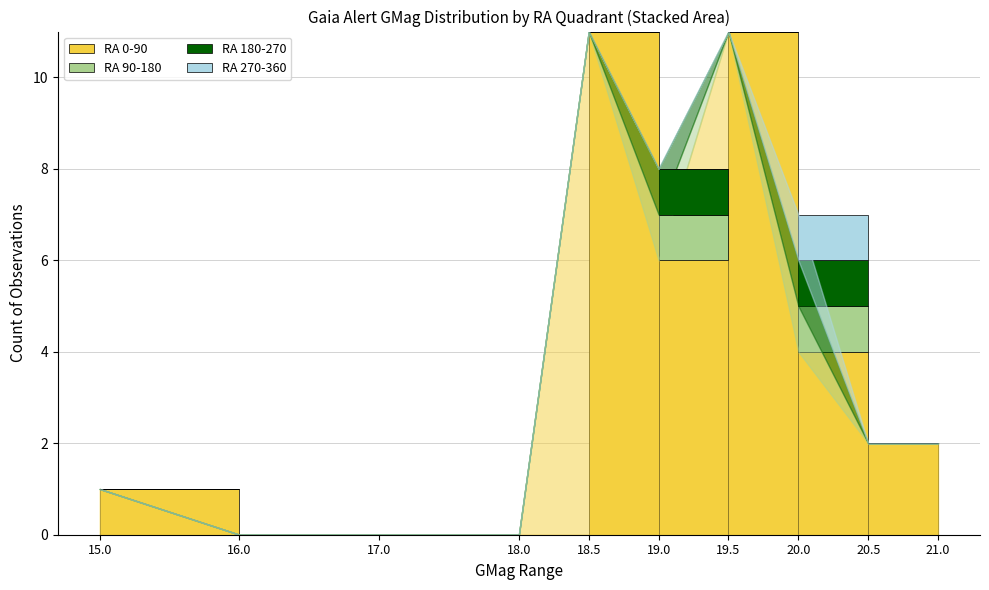

The RA 0-90 series shows 2 at 20.5. True or false?

True